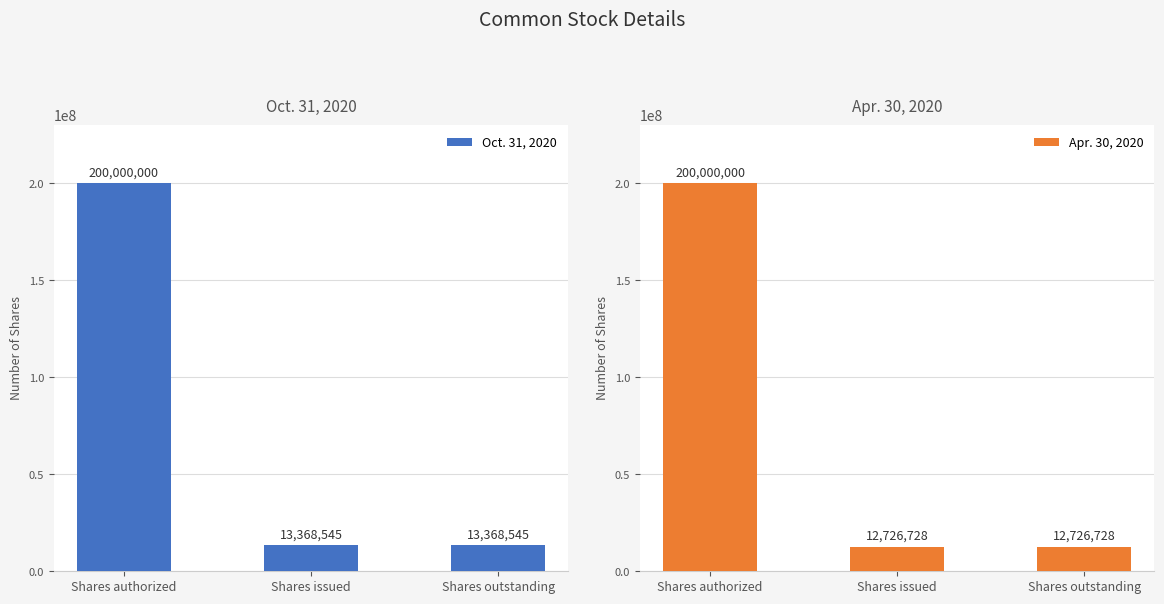

What is the greatest value displayed?

200000000